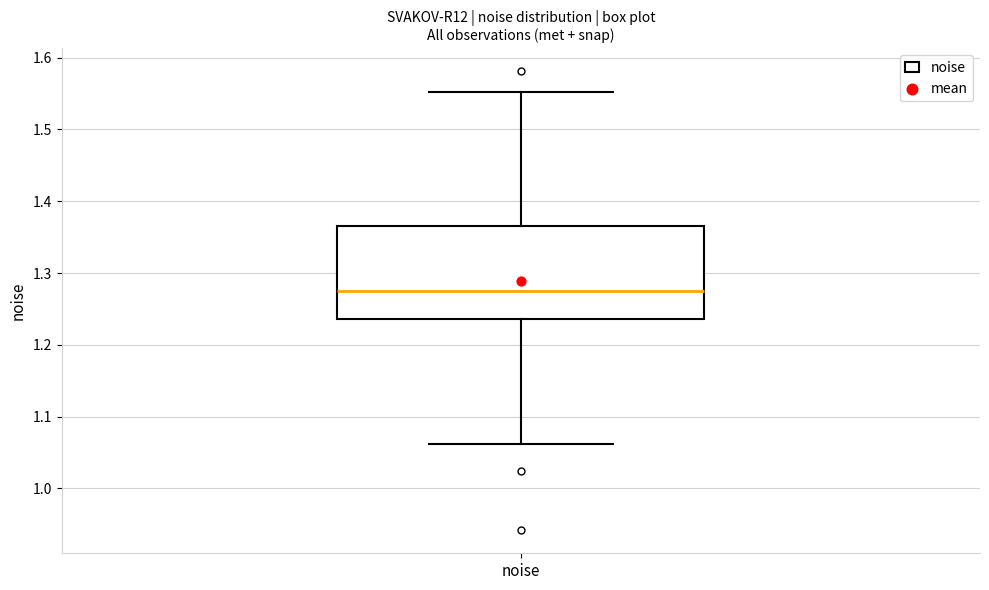

Transcribe this box plot: give where the median line is, the range the box spans, and where the two whiskers end, as read against the y-axis. The values are not printed on the chart, so give them approximately, as read against the axis.

median 1.27, box 1.24 to 1.36, whiskers 1.06 to 1.55